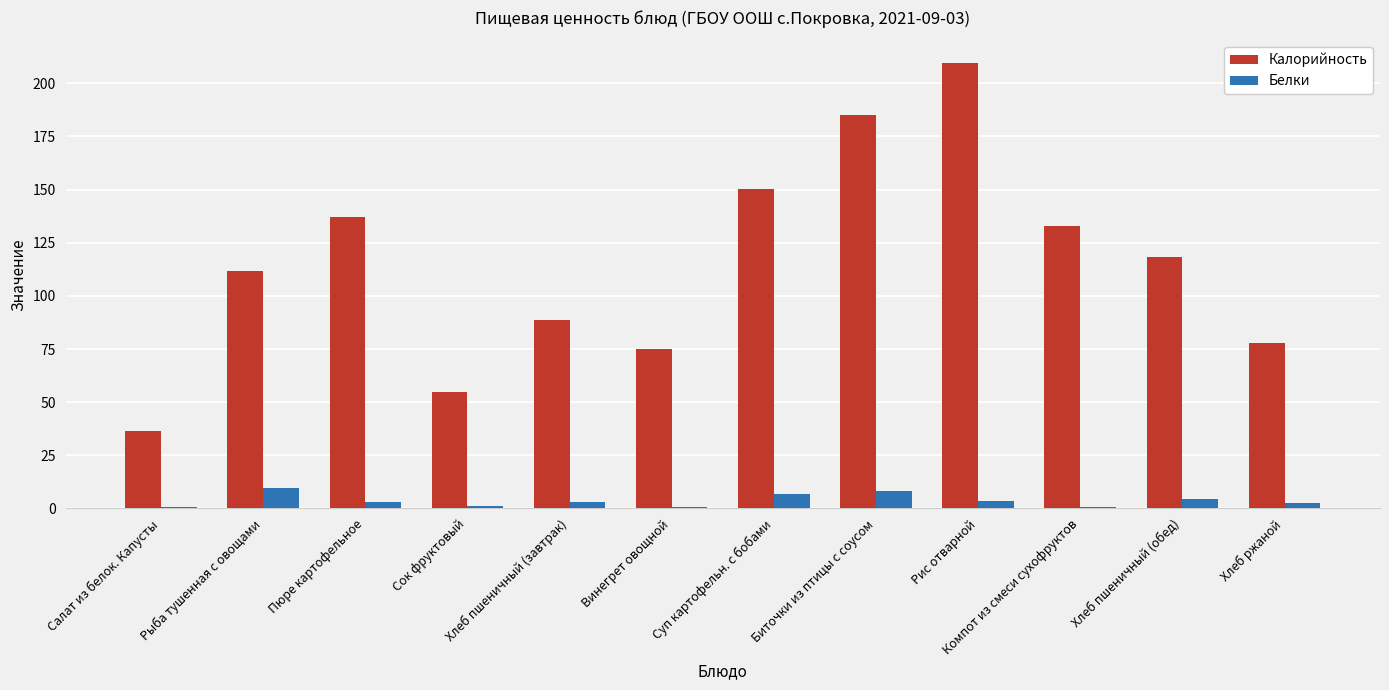

What is the maximum value for Калорийность?

209.7